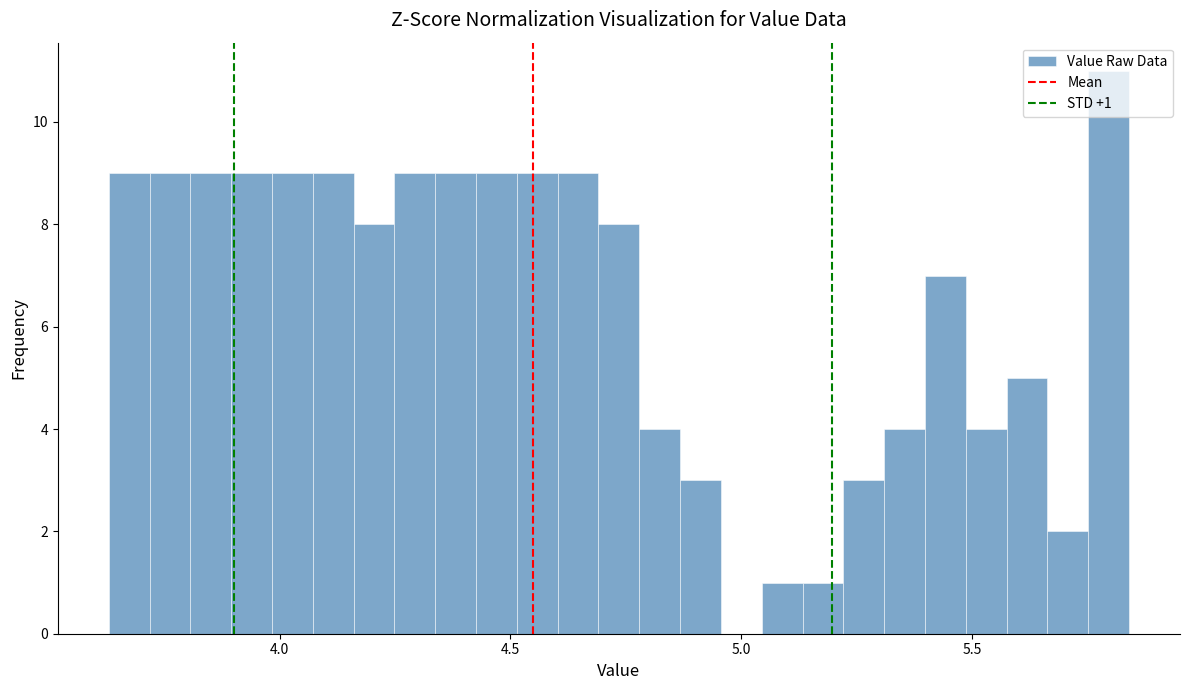

Around what value on the x-axis is the tallest bar? Give the approximate position of its centre, as read against the axis.

5.80